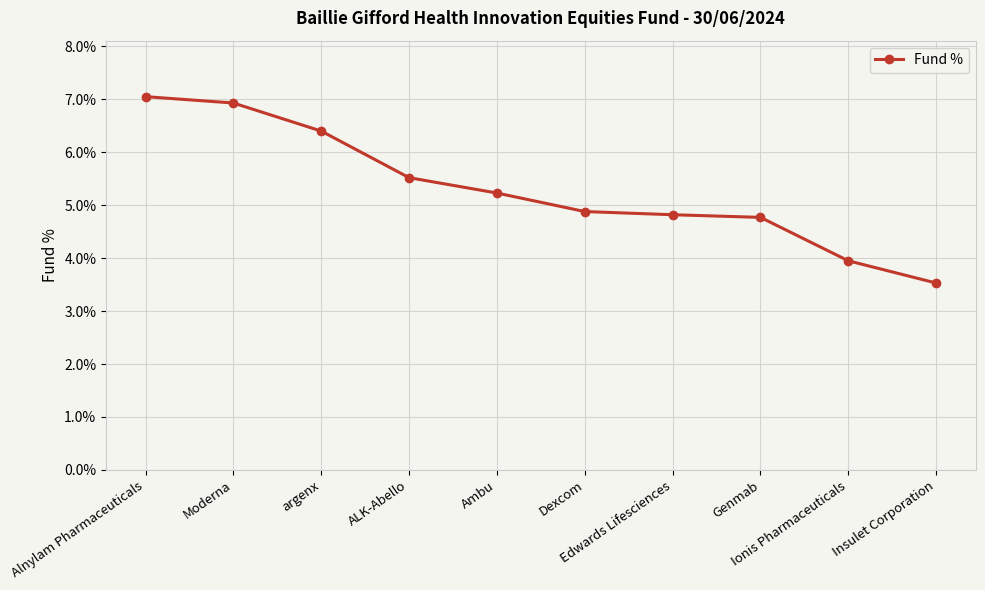

True or false: there are more than 2 points higher than both neighbors.

False